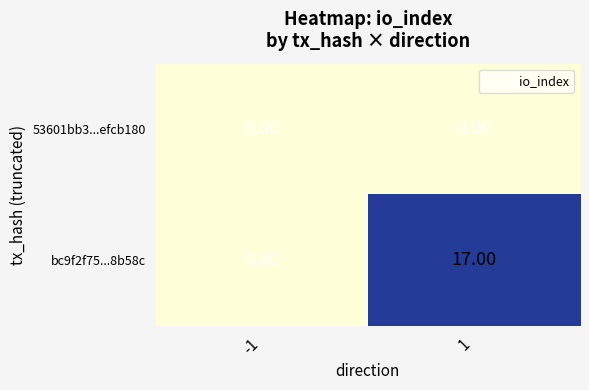

What is the difference between the maximum and minimum values in the bc9f2f75...8b58c series?

17